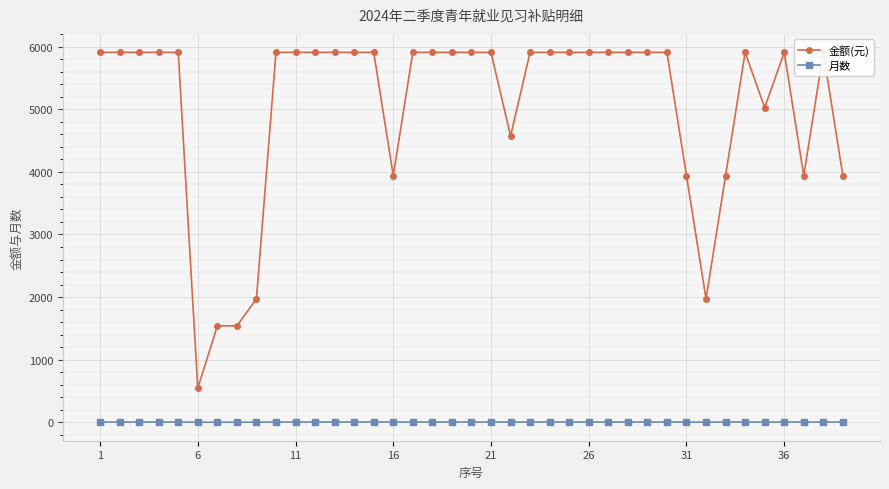

What is the total value across all series at 1?

5913.0